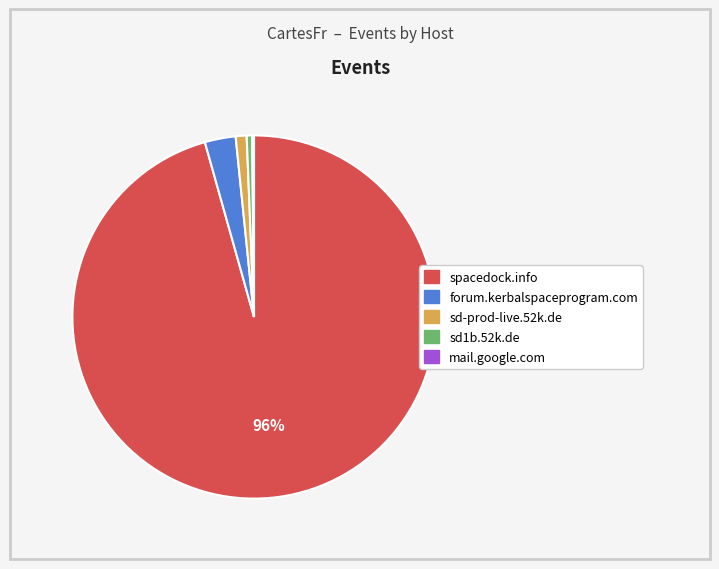

Between forum.kerbalspaceprogram.com and sd-prod-live.52k.de, which is larger?

forum.kerbalspaceprogram.com